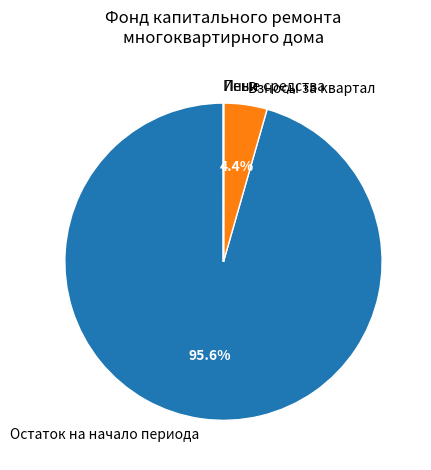

What is the largest slice in the pie chart?

Остаток на начало периода